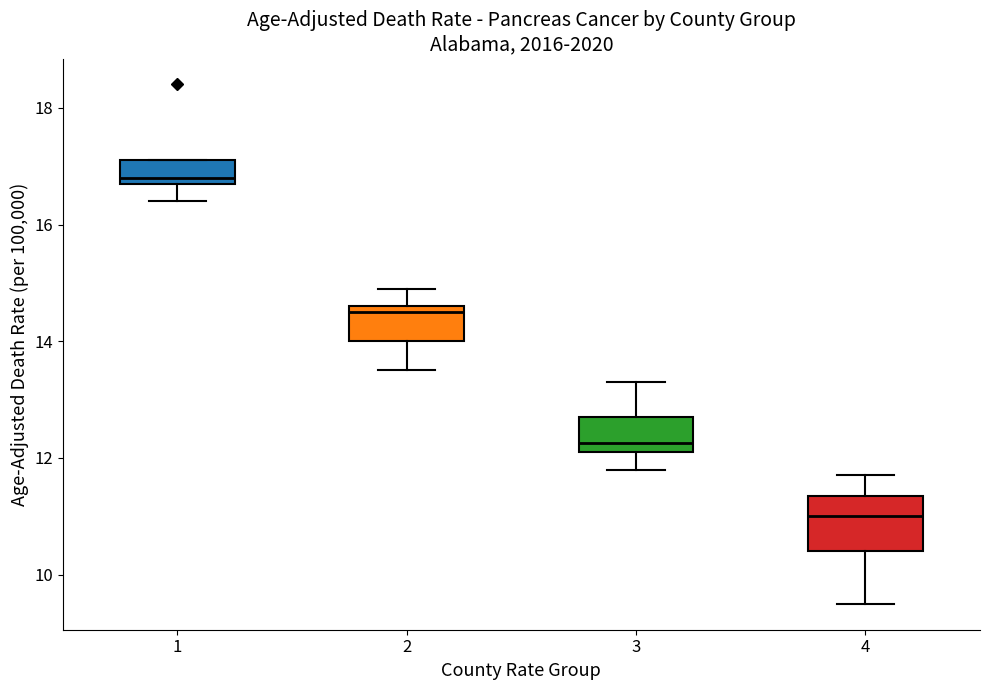

Comparing the boxes themselves (not the whiskers), which one is the tallest?

4